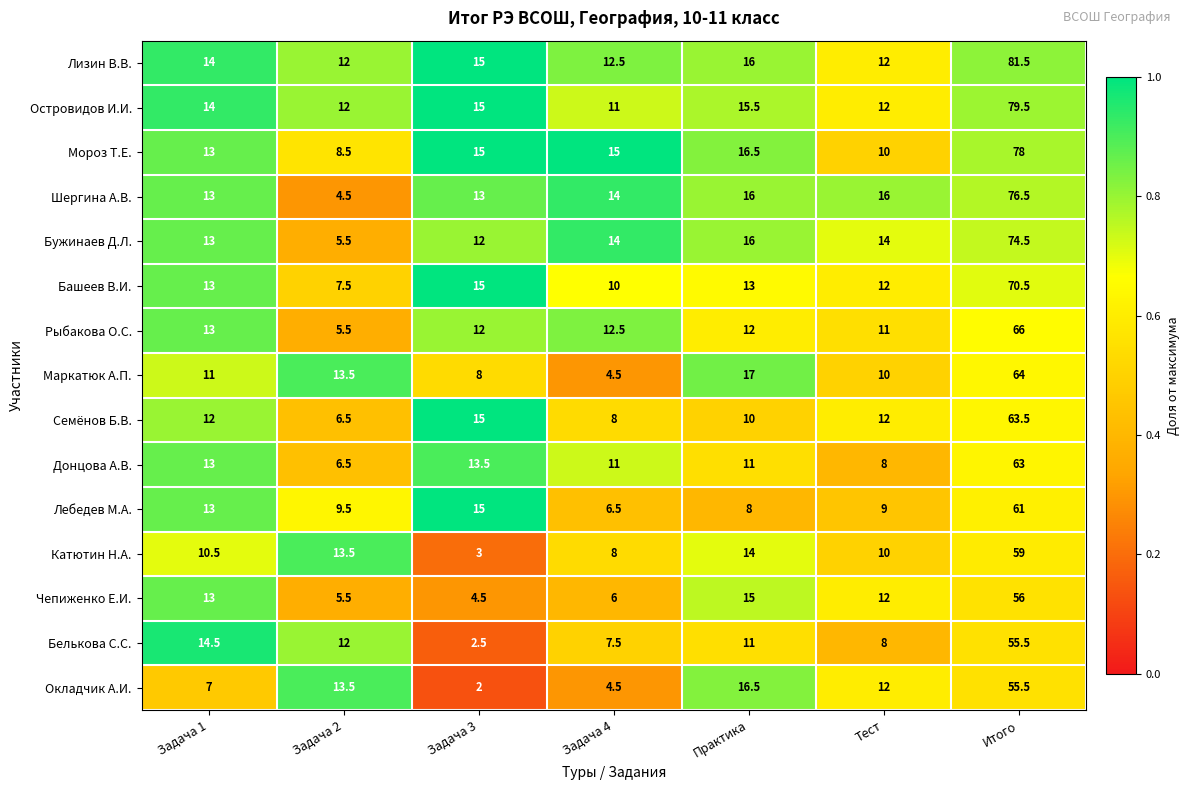

What value does the Лебедев М.А. series have at Задача 1?

13.0